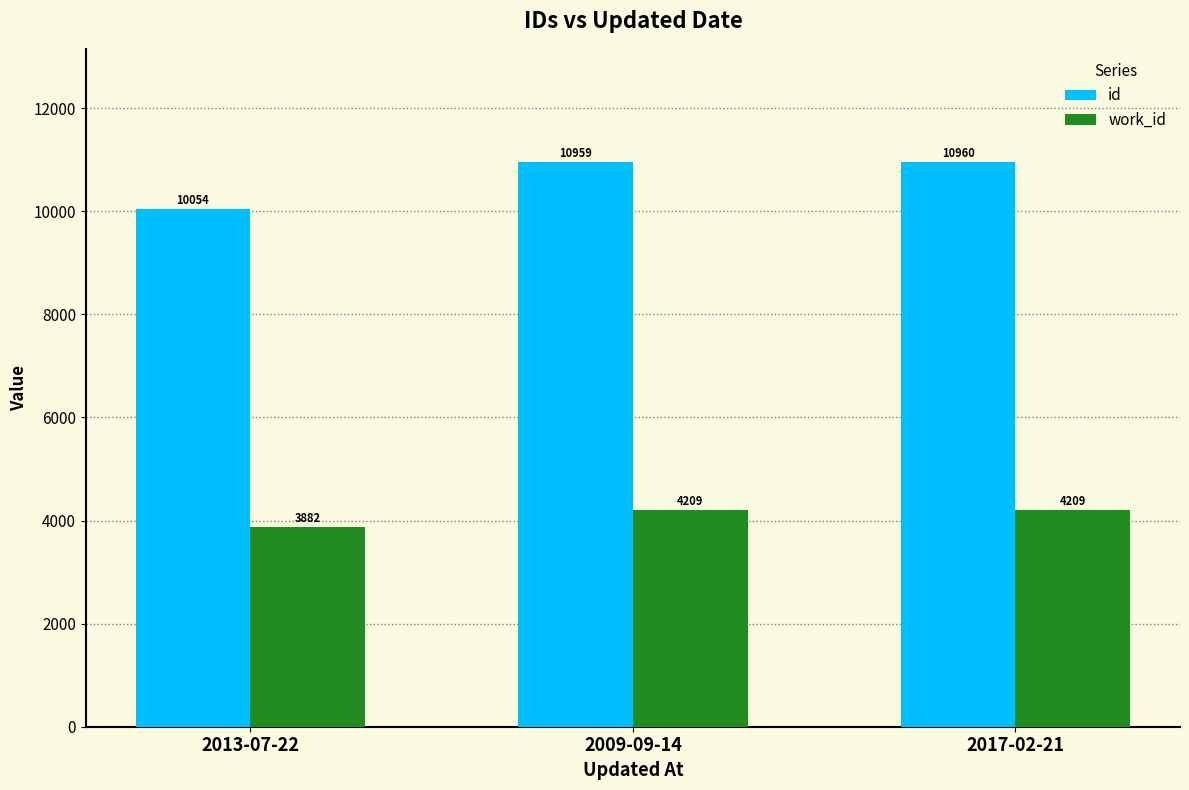

How many bars are there in total?

6